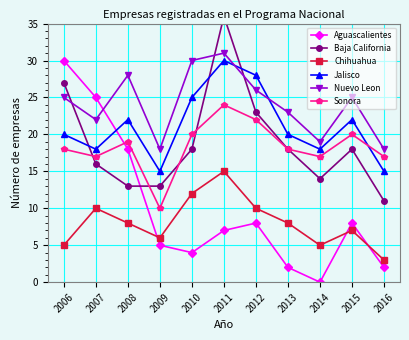

At 2008, list the series in order from smallest to largest.

Chihuahua, Baja California, Aguascalientes, Sonora, Jalisco, Nuevo Leon